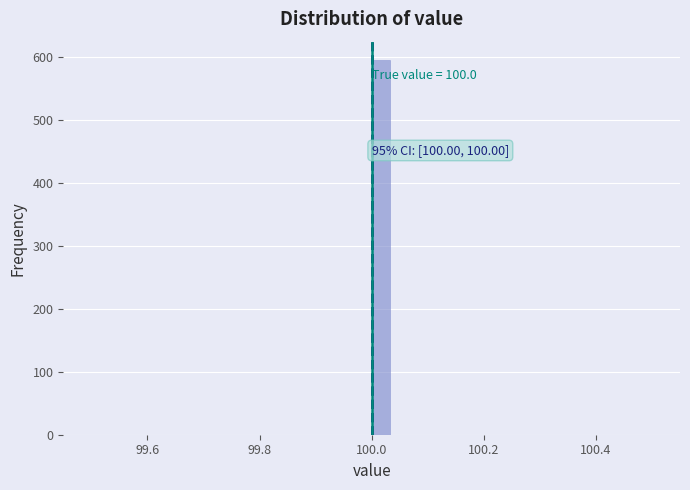

Read against the x-axis, roughly where is the centre of the tallest bar?

100.02